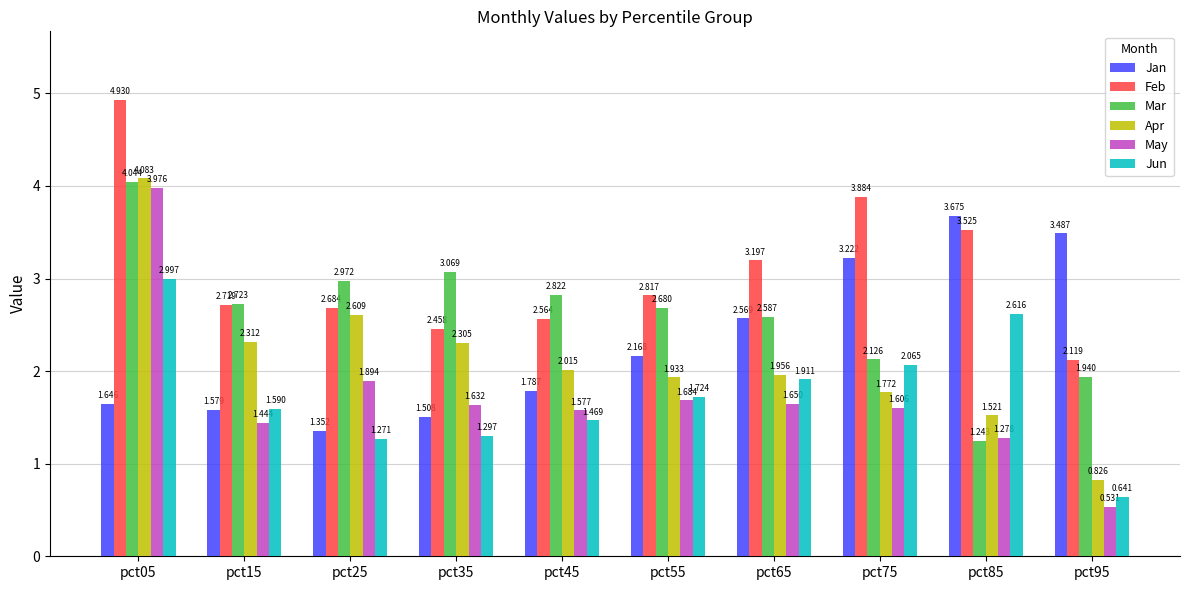

Does the chart contain stacked bars?

No